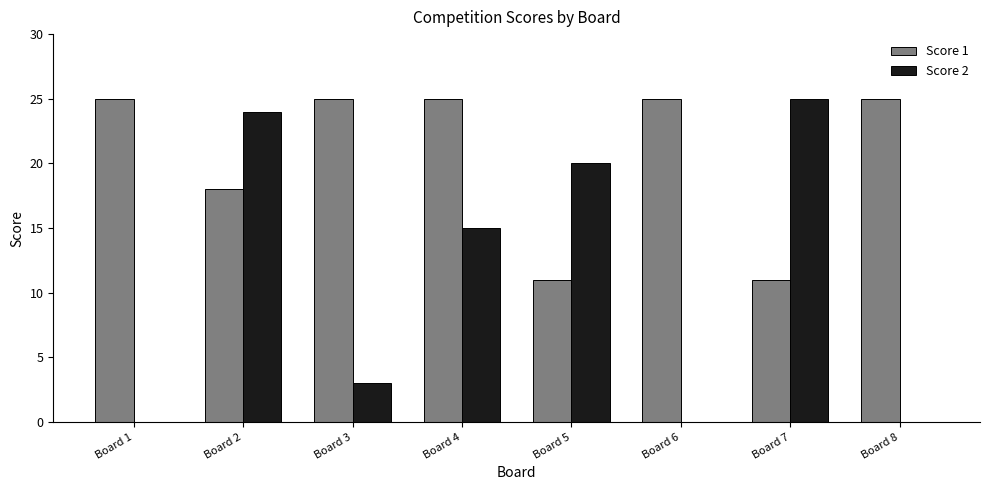

What is the maximum value shown in the chart?

25